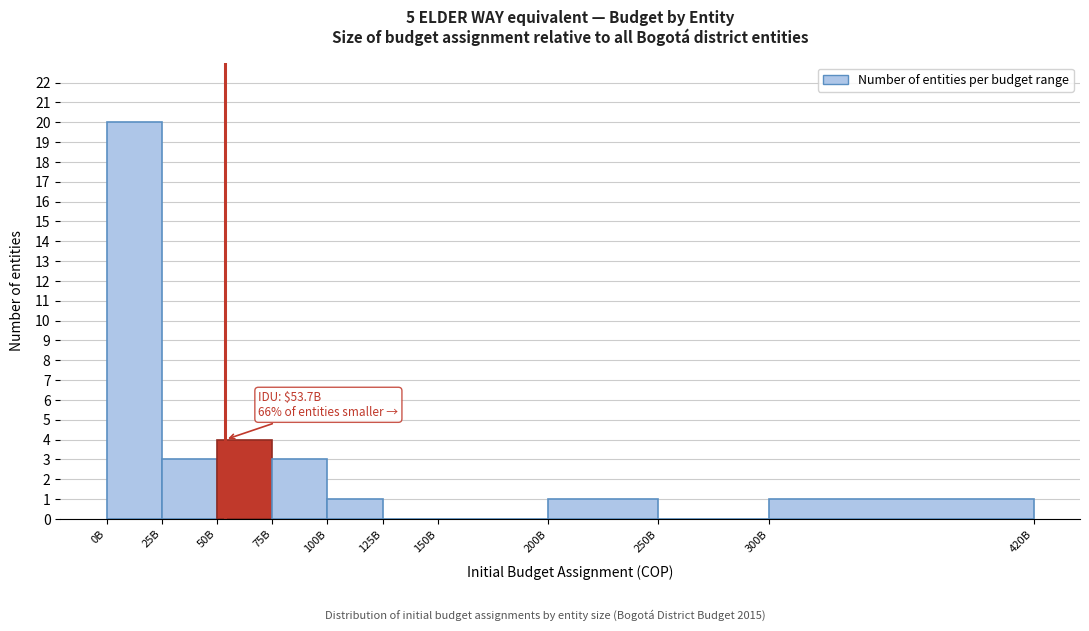

Reading left to right, extract all data points from this chart.

0B=20	25B=3	50B=4	75B=3	100B=1	125B=0	150B=0	200B=1	250B=0	300B=1